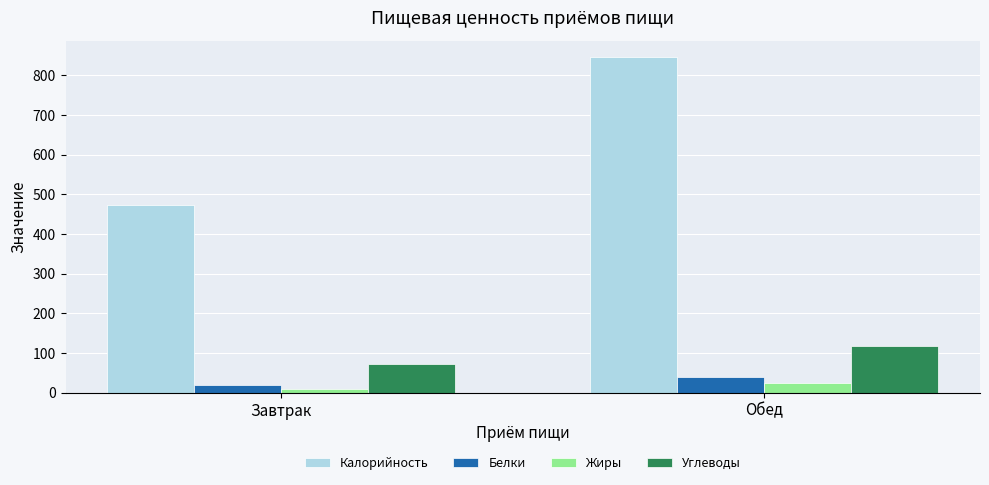

At how many categories does at least one series exceed 790?

1